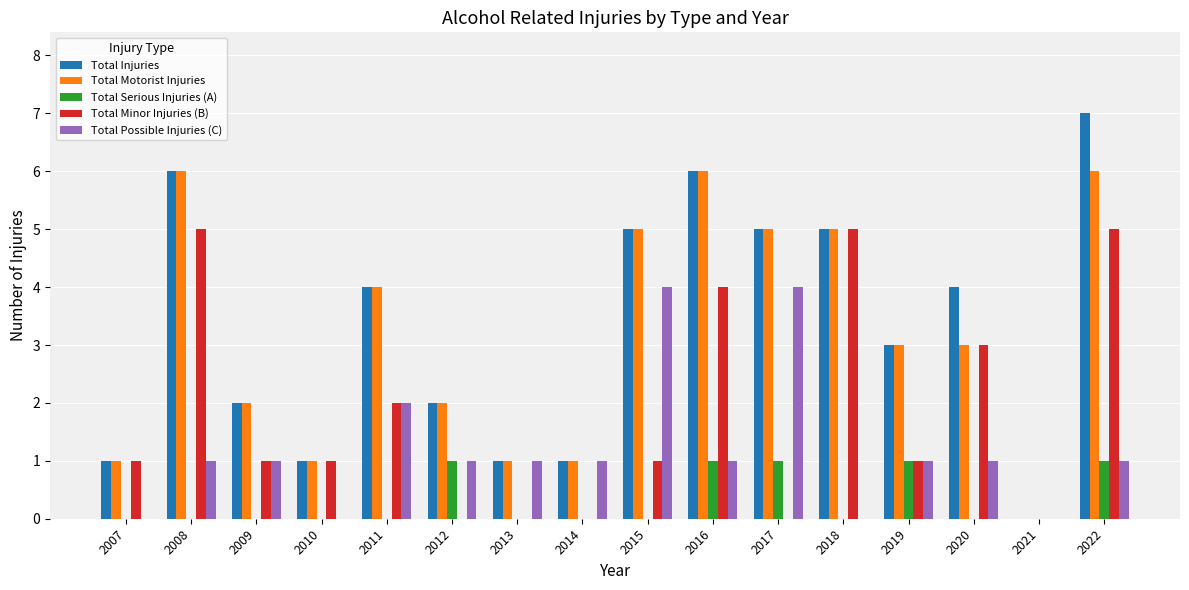

Is the value of Total Injuries at 2019 greater than the value of Total Possible Injuries (C) at 2014?

Yes